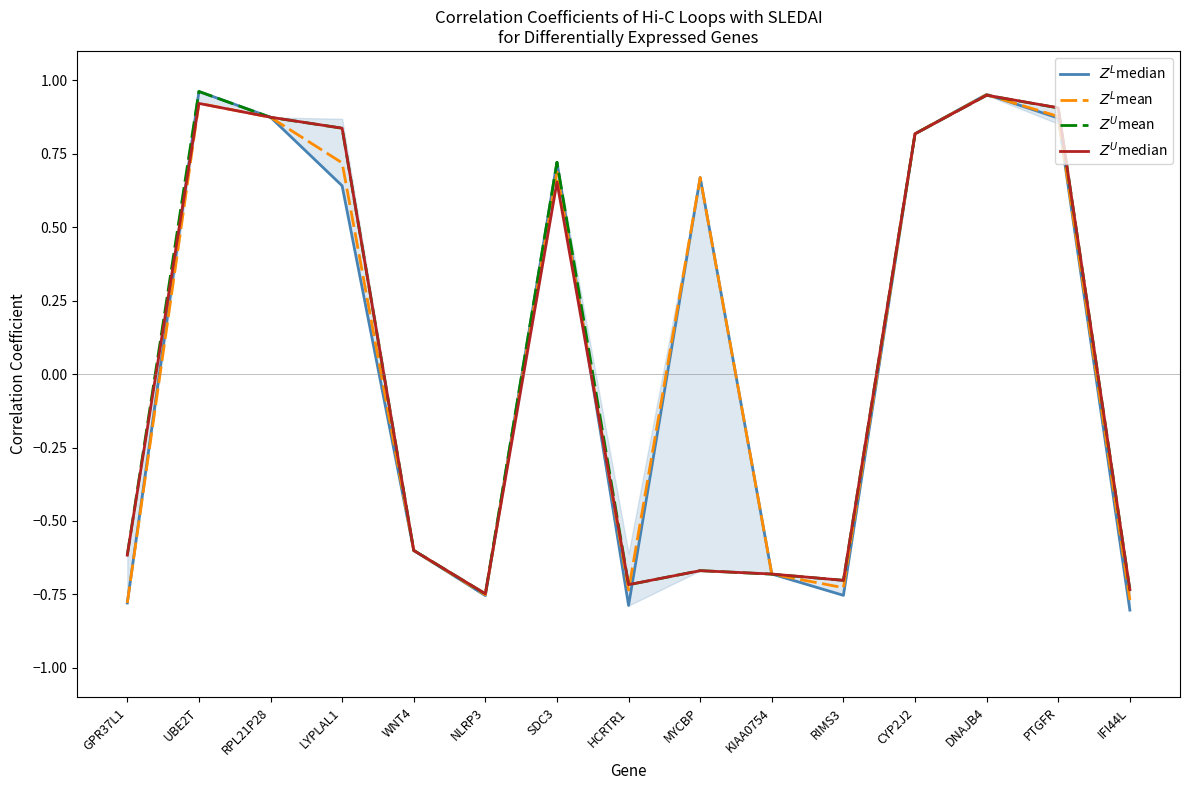

The $Z^U$mean series shows -0.7 at IFI44L. True or false?

True